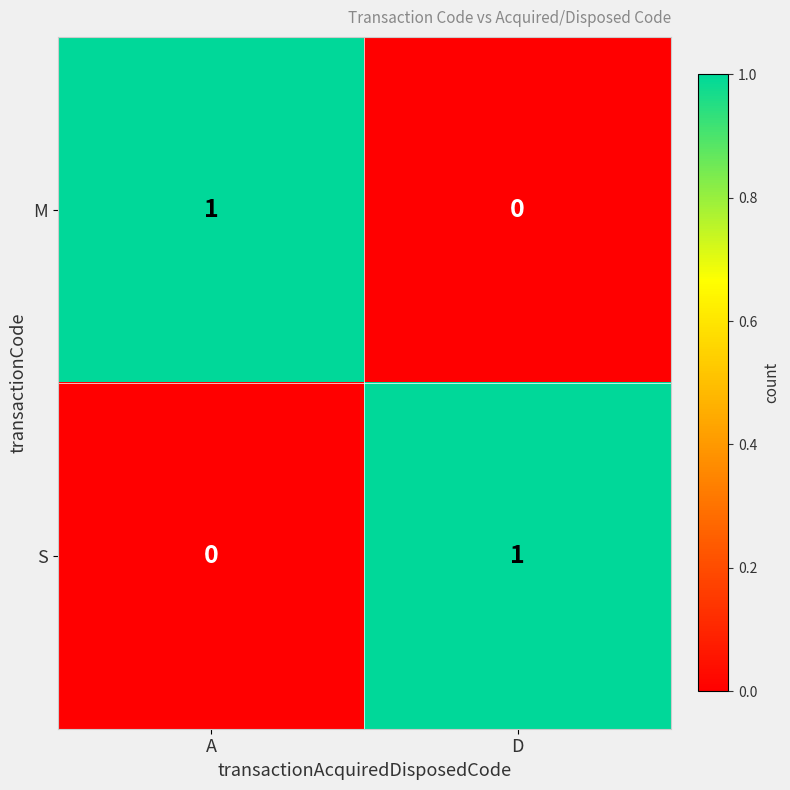

How many categories are shown in the chart?

2